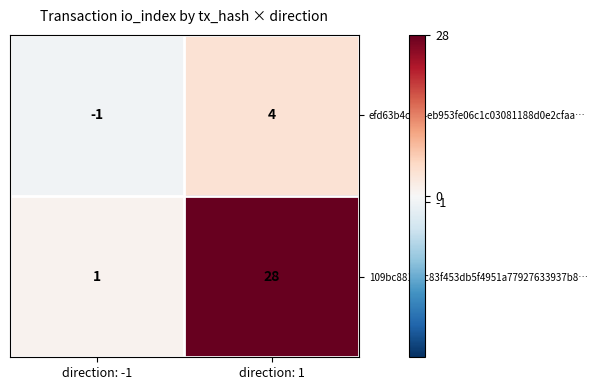

The efd63b4c4b4eb953fe06c1c03081188d0e2cfaa… series shows -1 at direction: -1. True or false?

True